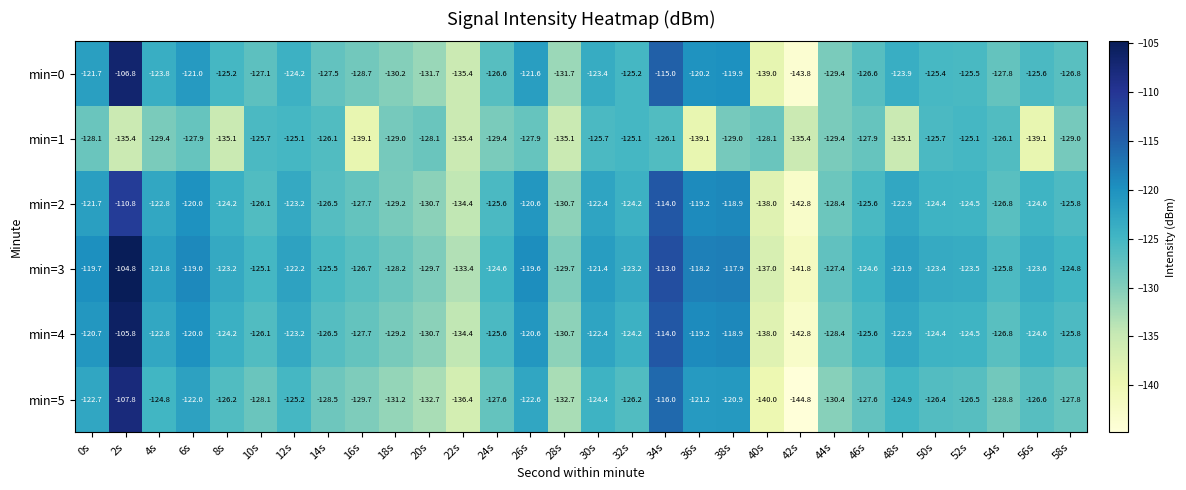

How many categories are shown in the chart?

30